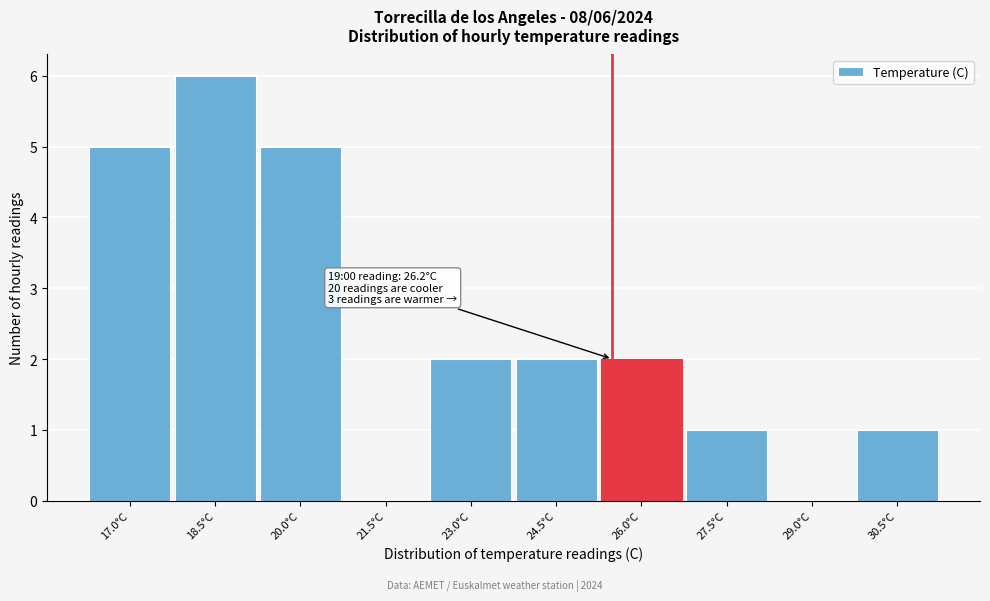

Reading left to right, what are all the values shown in this chart?

17.0°C=5	18.5°C=6	20.0°C=5	21.5°C=0	23.0°C=2	24.5°C=2	26.0°C=2	27.5°C=1	29.0°C=0	30.5°C=1